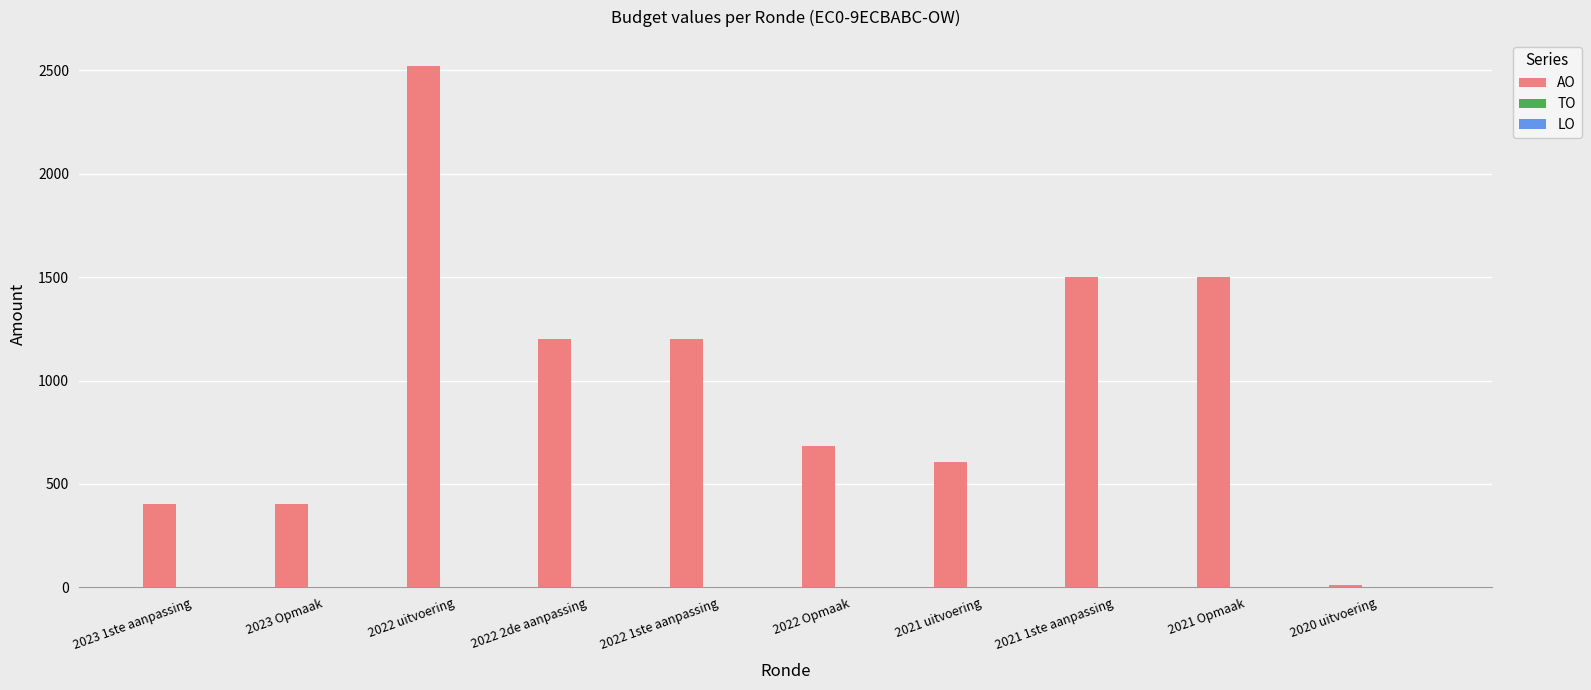

Between 2023 1ste aanpassing and 2022 1ste aanpassing, which is larger?

2022 1ste aanpassing